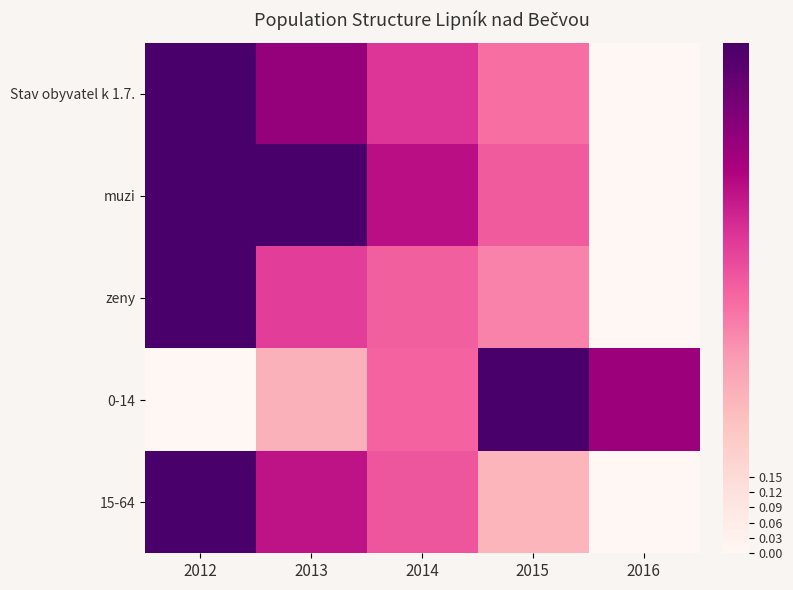

Reading left to right, list all the values displayed in this chart.

Stav obyvatel k 1.7.: 2012=1.0	2013=0.8	2014=0.6	2015=0.5	2016=0.0
muzi: 2012=1.0	2013=1.0	2014=0.7	2015=0.5	2016=0.0
zeny: 2012=1.0	2013=0.6	2014=0.5	2015=0.4	2016=0.0
0-14: 2012=0.0	2013=0.3	2014=0.5	2015=1.0	2016=0.8
15-64: 2012=1.0	2013=0.7	2014=0.5	2015=0.3	2016=0.0